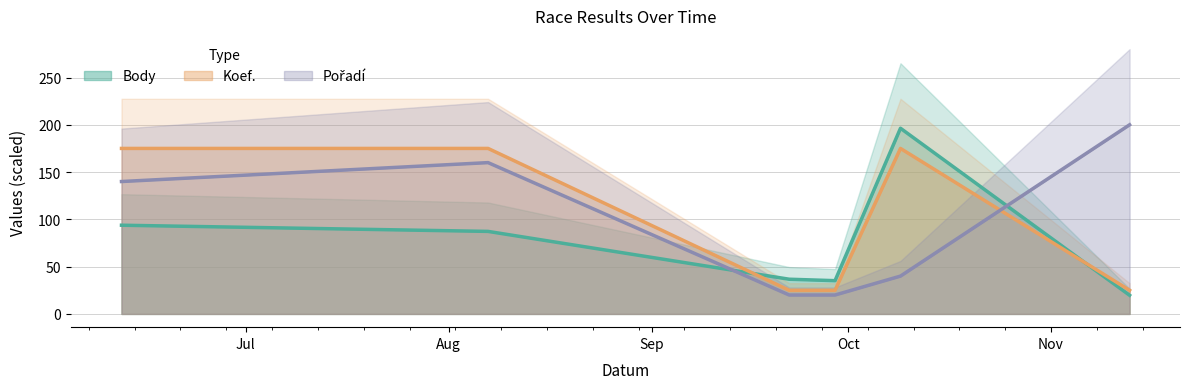

What is the maximum value for Body?

196.3